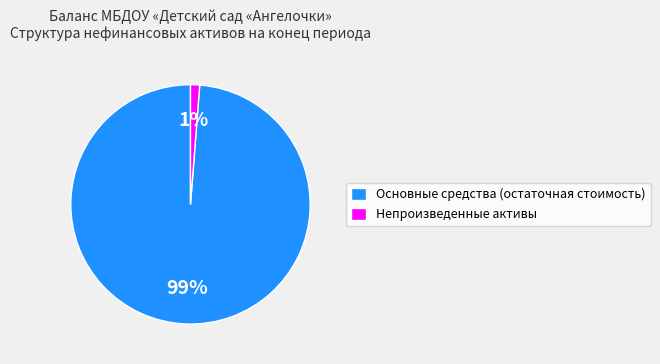

What percentage is the Непроизведенные активы slice, to the nearest percent?

1%